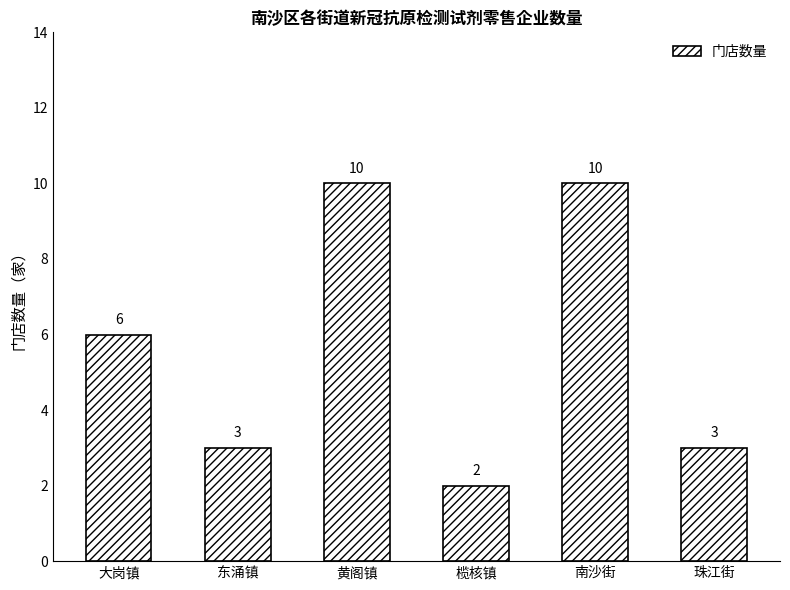

Reading left to right, transcribe all the data shown in this chart.

大岗镇=6	东涌镇=3	黄阁镇=10	榄核镇=2	南沙街=10	珠江街=3